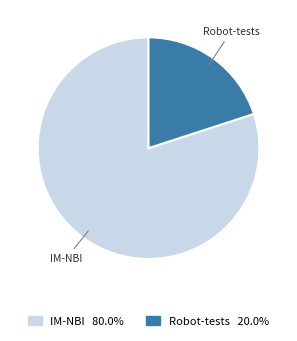

Approximately how many times larger is the value at IM-NBI compared to Robot-tests?

4.0